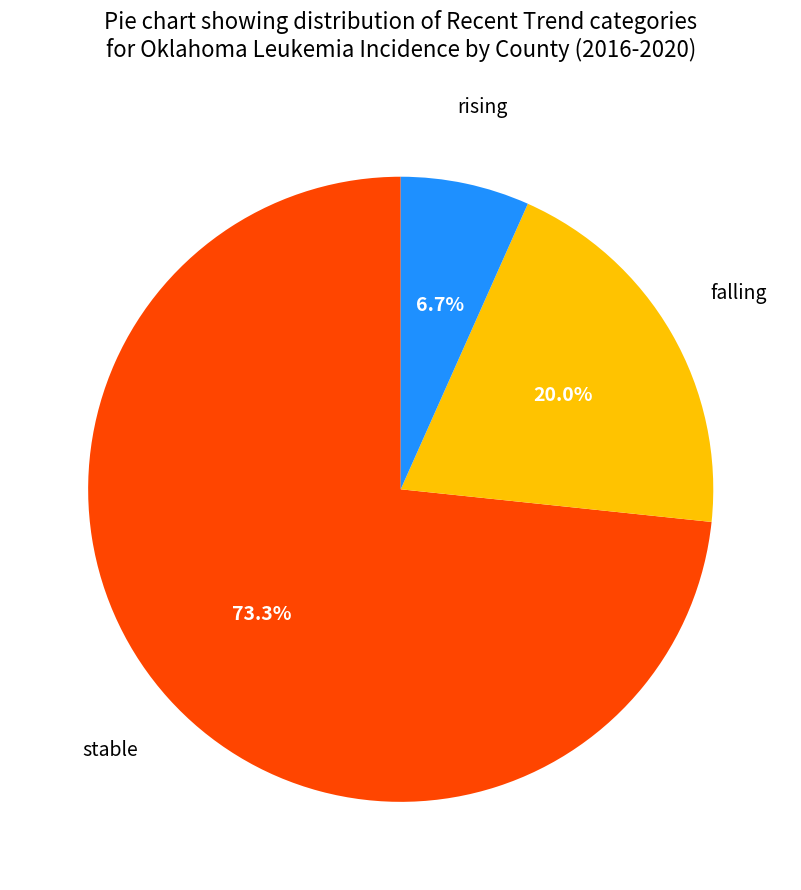

To the nearest percent, what percentage of the pie is rising?

7%